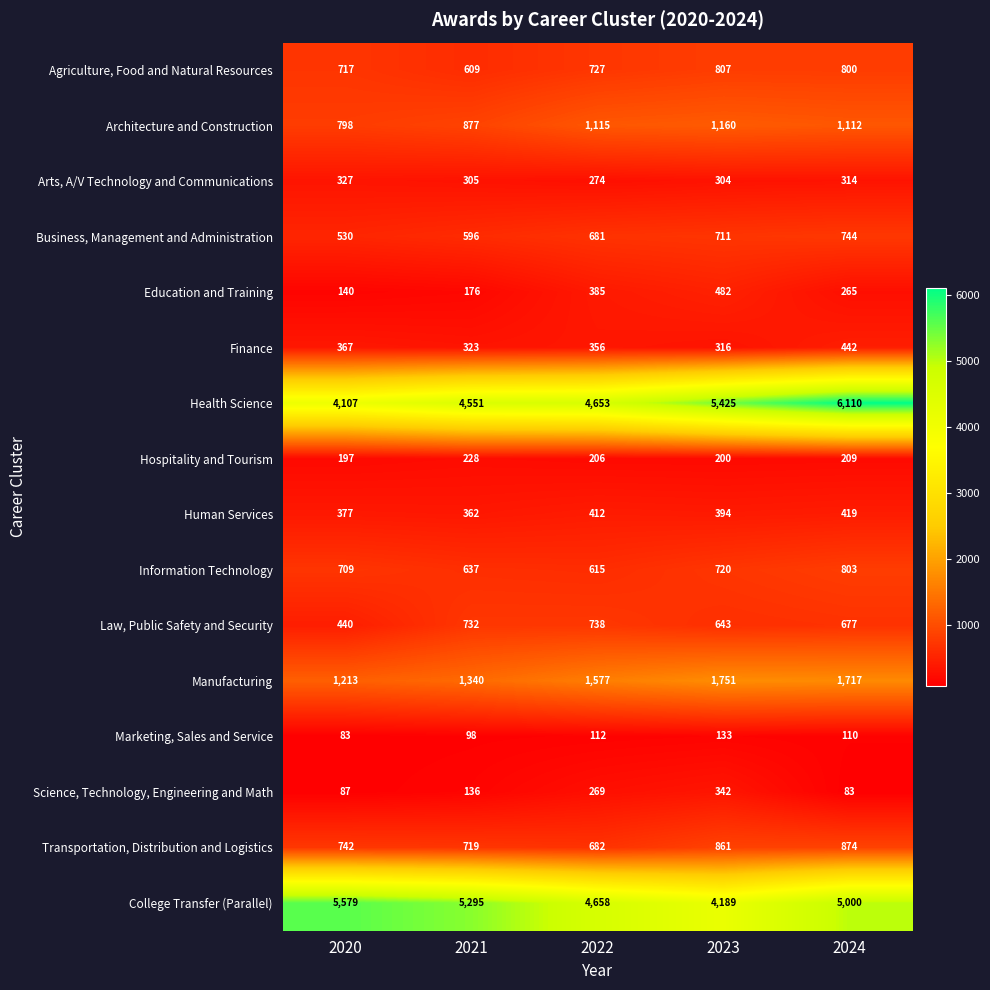

True or false: Information Technology has a value of 803 at 2024.

True